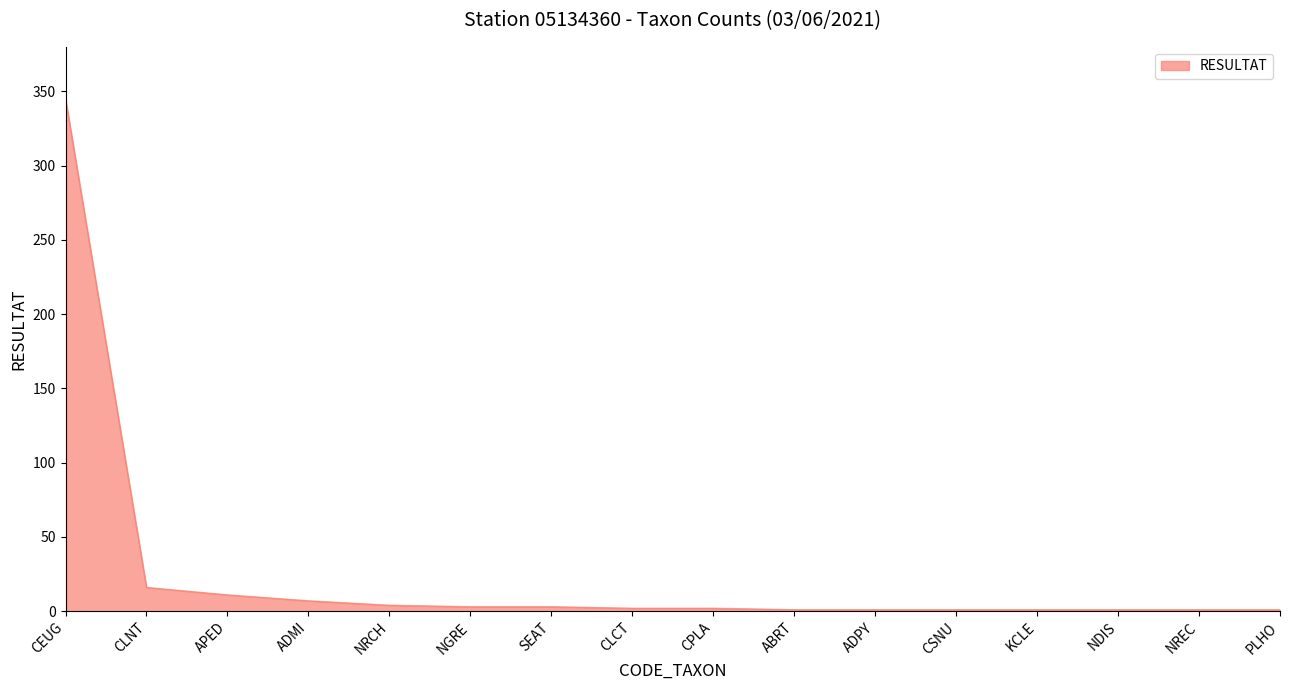

What is the average value?

25